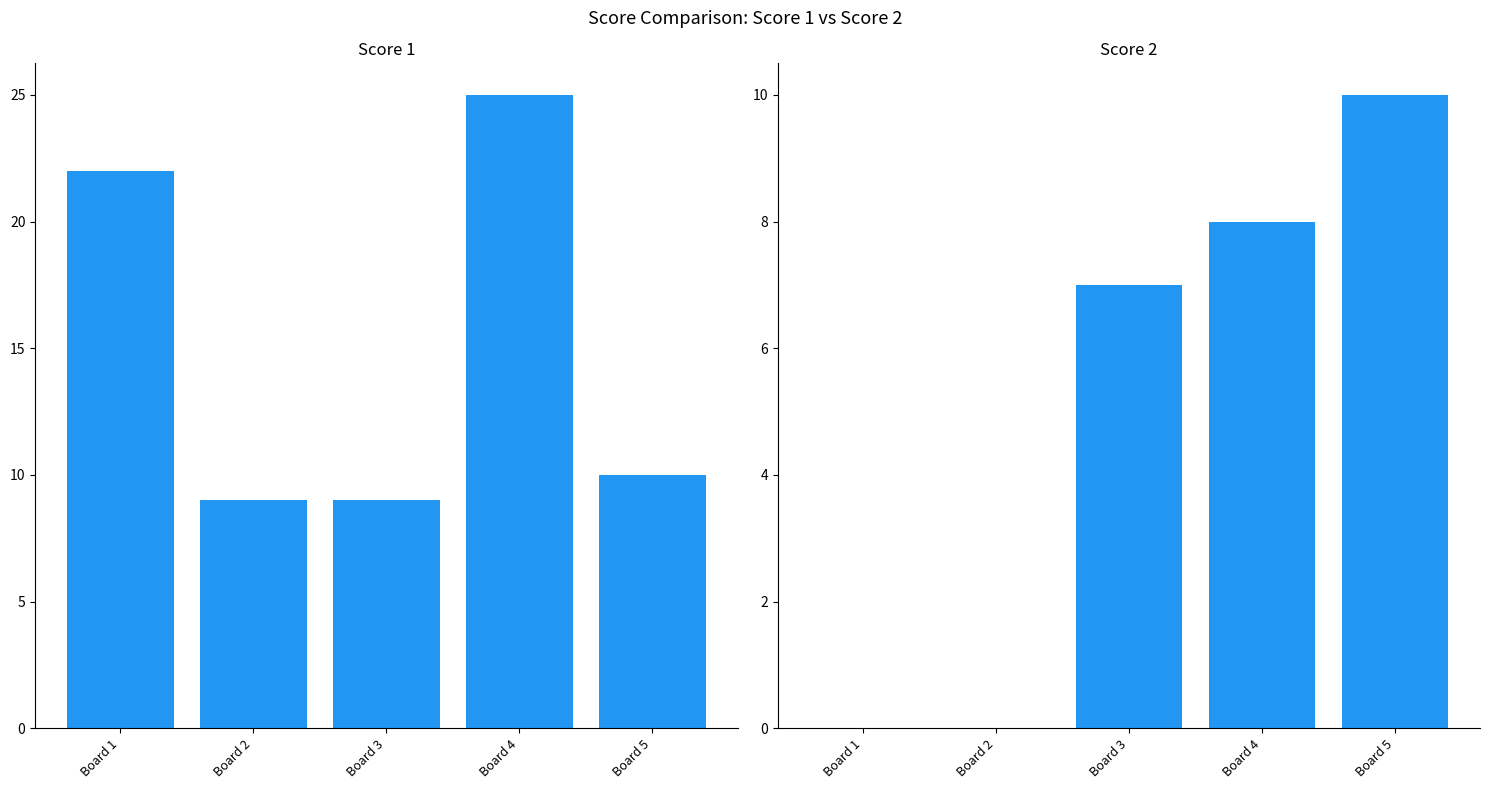

At how many categories does at least one series exceed 7?

5